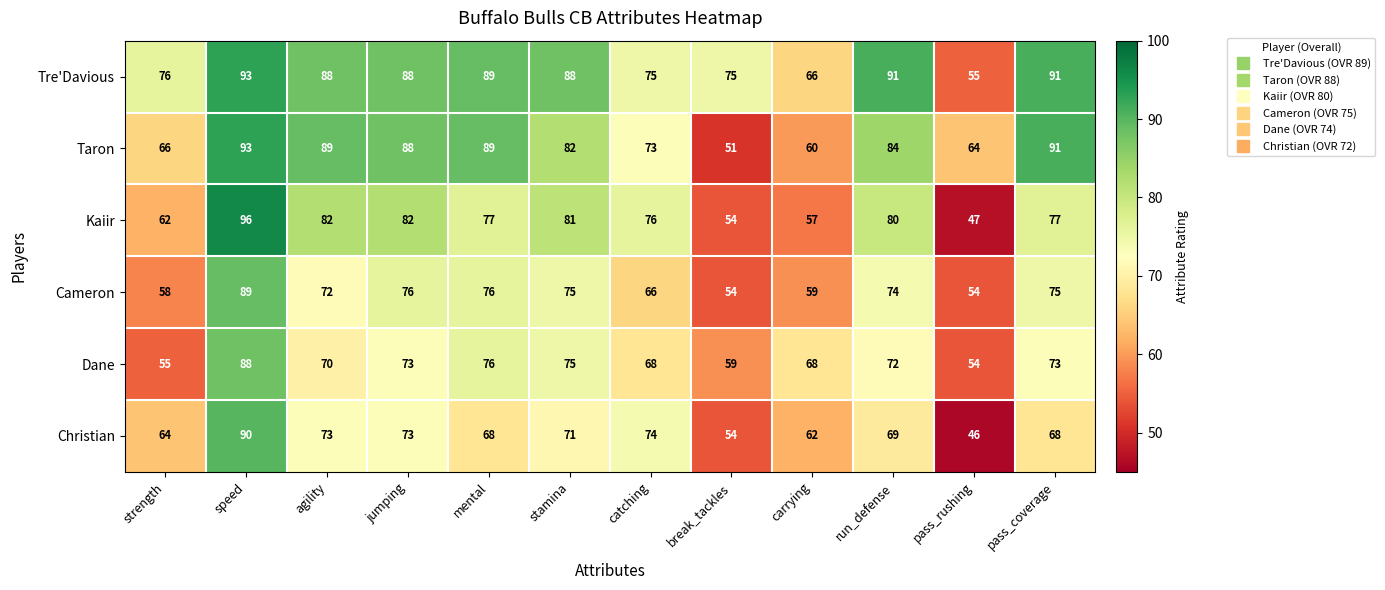

What is the difference between the maximum and minimum values in the Dane series?

34